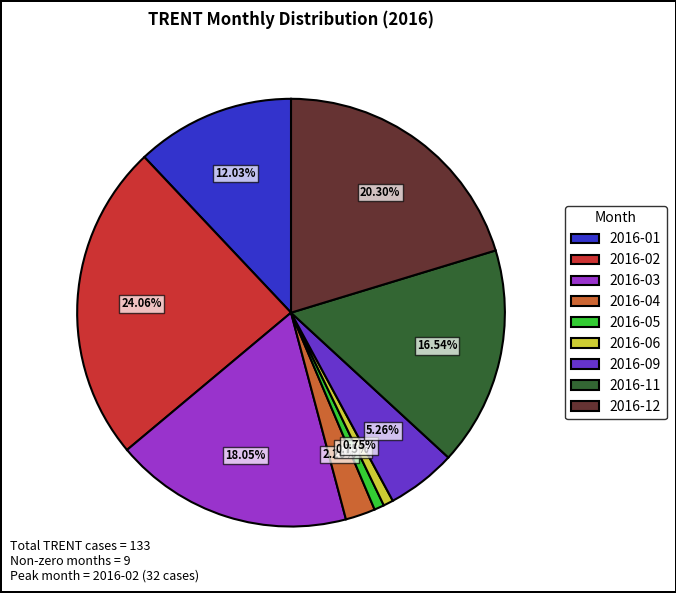

Is there a majority slice in this chart?

No